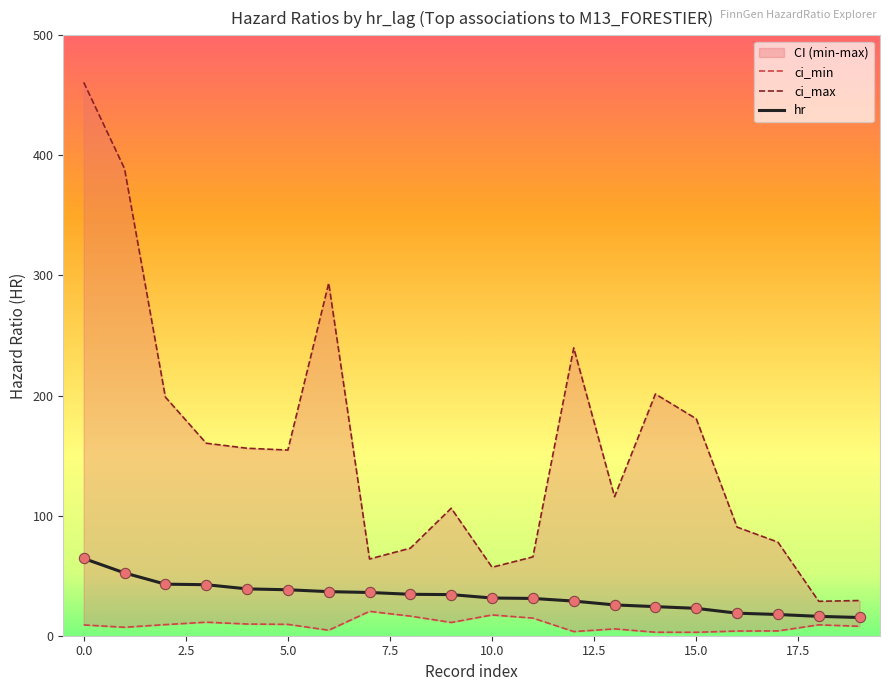

What is the highest value of the hr series?

64.4